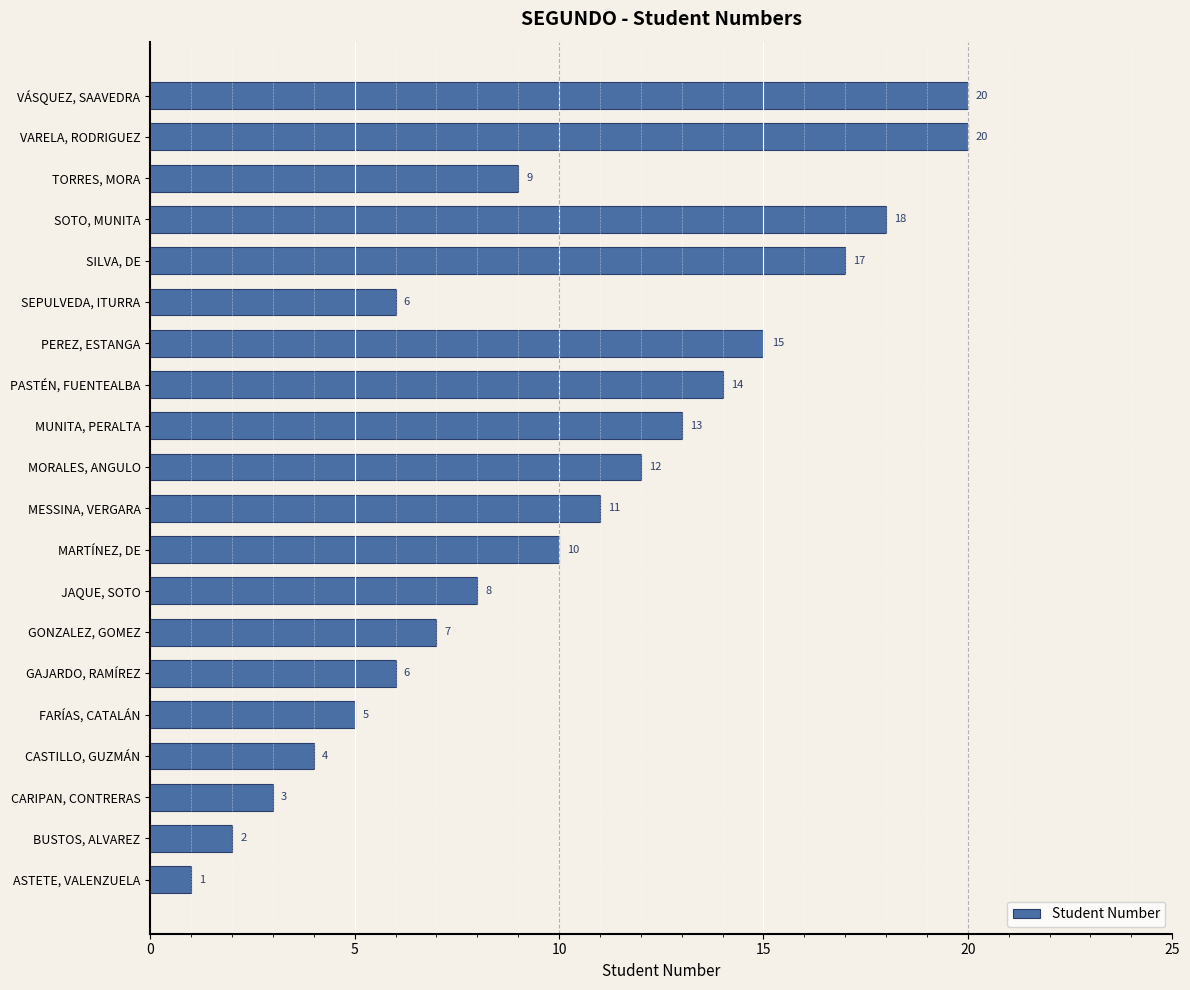

At which label is the value closest to 10?

MARTÍNEZ, DE